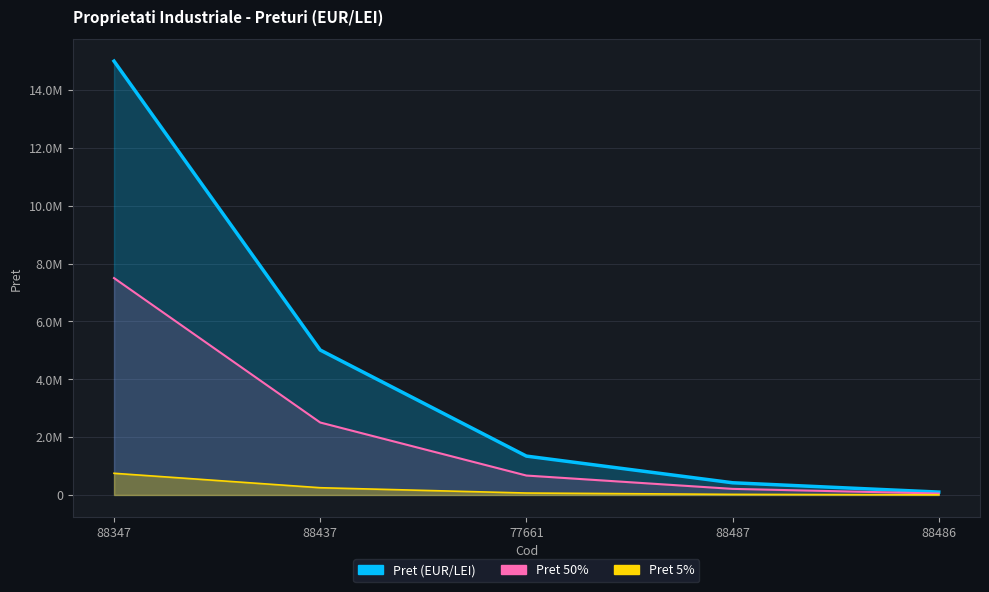

List the labels in order of value, largest first.

88347, 88437, 77661, 88487, 88486